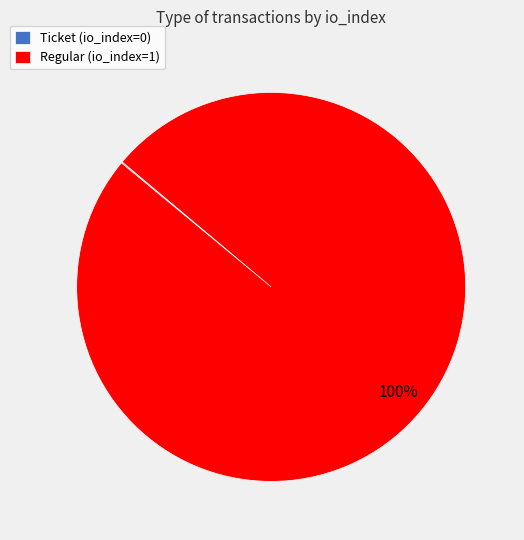

What percentage is the Regular (io_index=1) slice, to the nearest percent?

100%